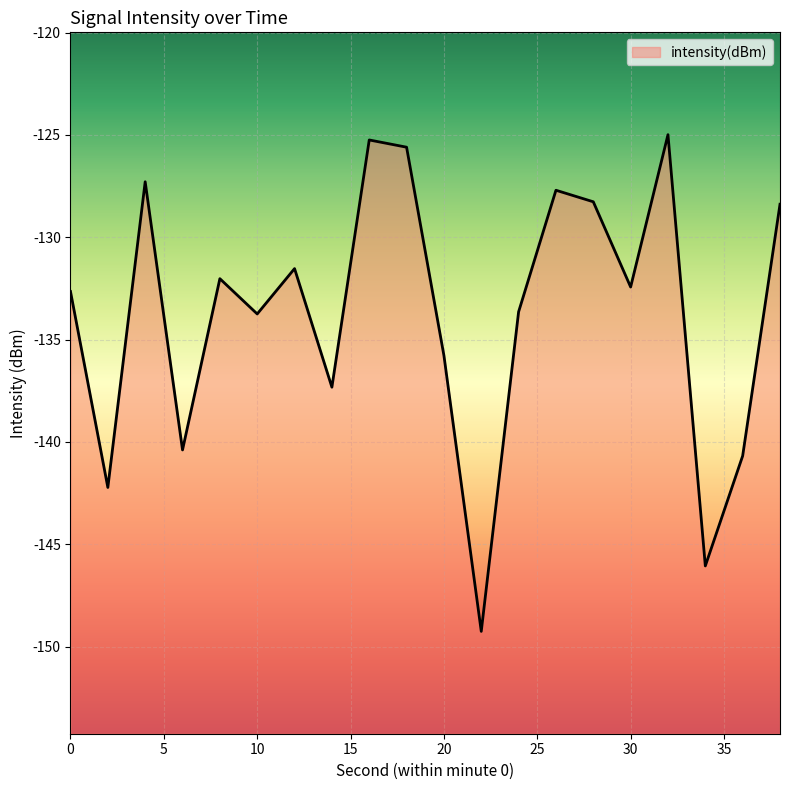

At which category does the data reach its first local peak?

4